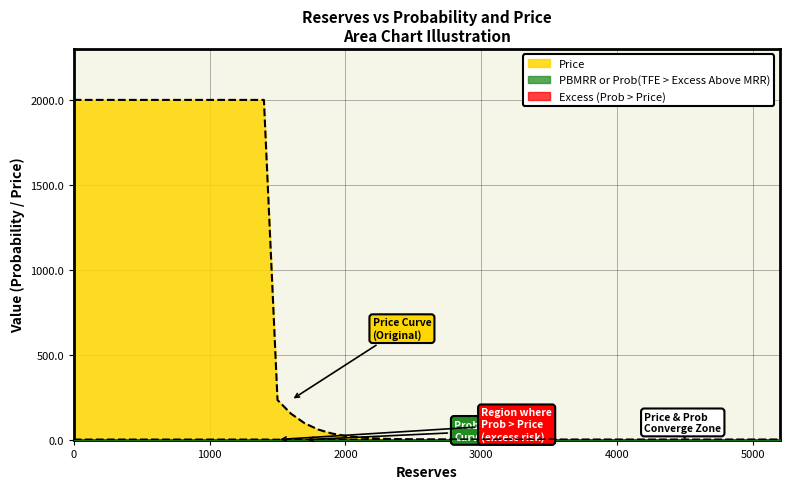

Does the chart display data point markers on the line(s)?

No